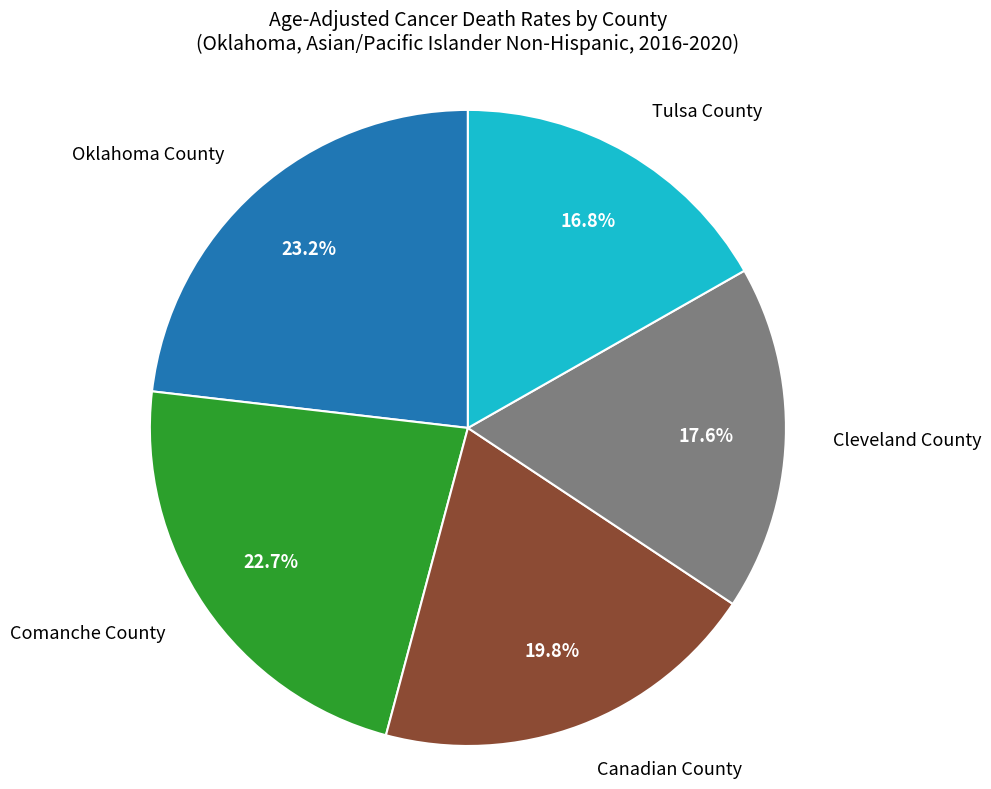

Which has a higher value, Comanche County or Canadian County?

Comanche County